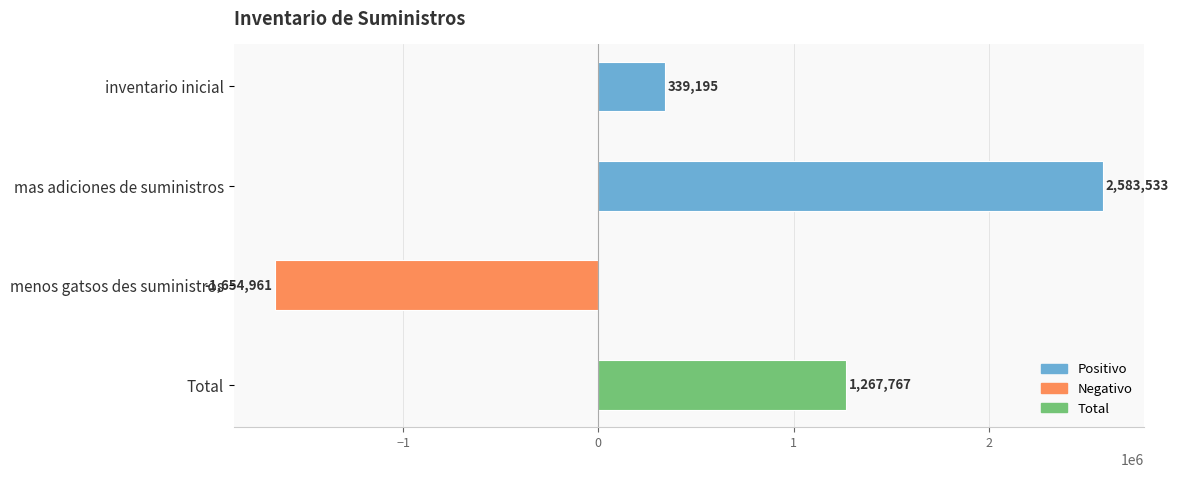

What is the change in value from inventario inicial to Total?

+928572.0